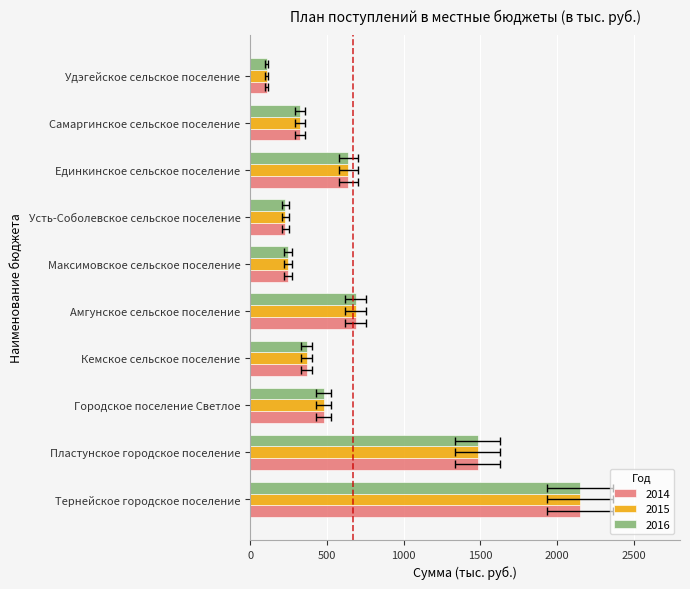

What is the lowest value of the 2015 series?

106.7